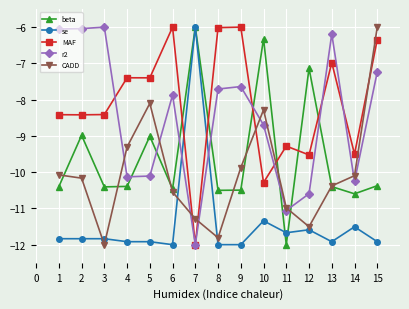

What is the difference between the maximum and minimum values in the r2 series?

6.0